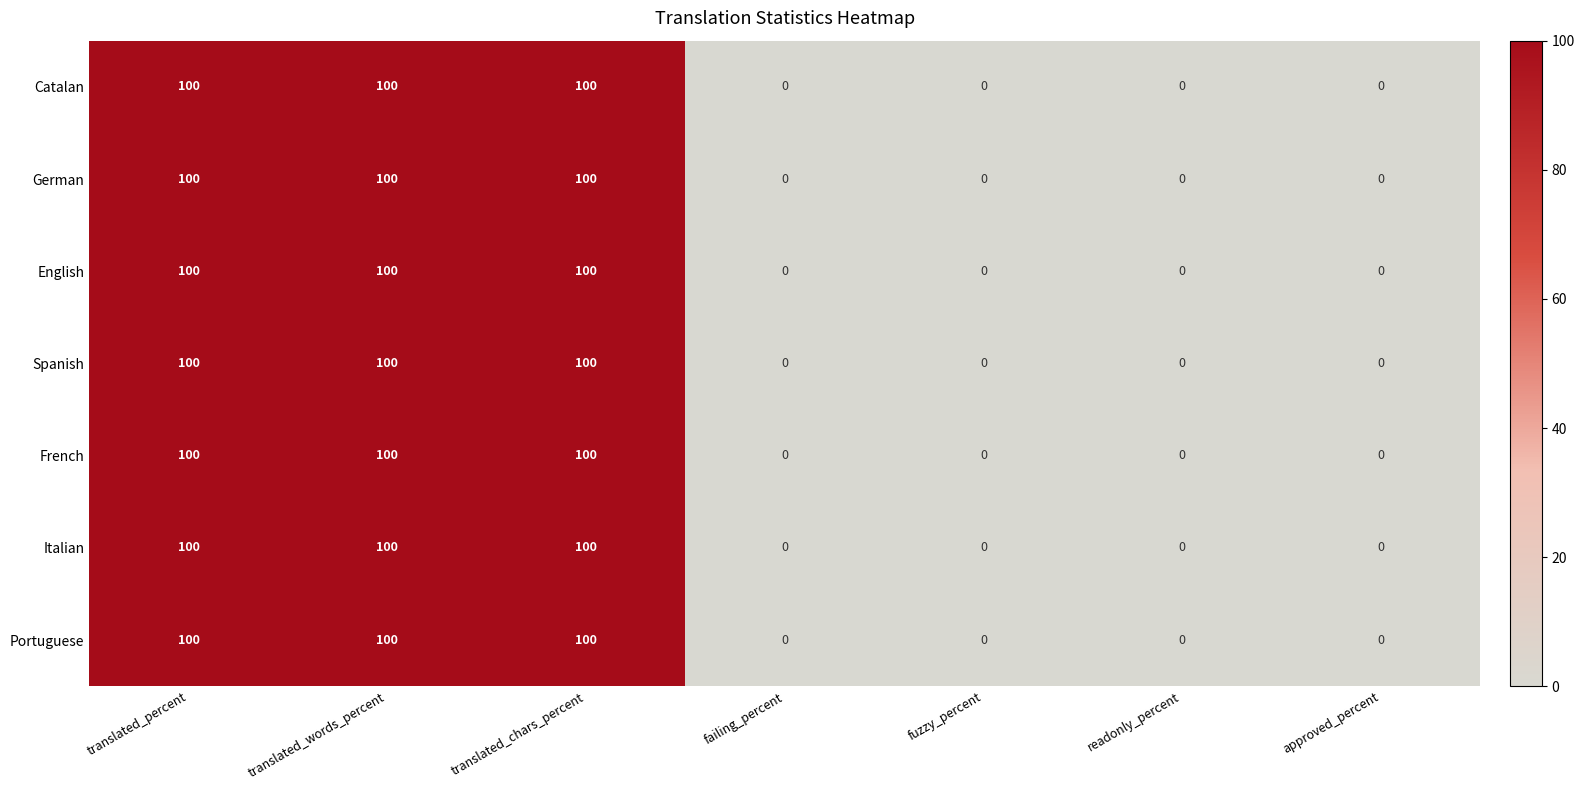

At how many categories does at least one series exceed 2?

3